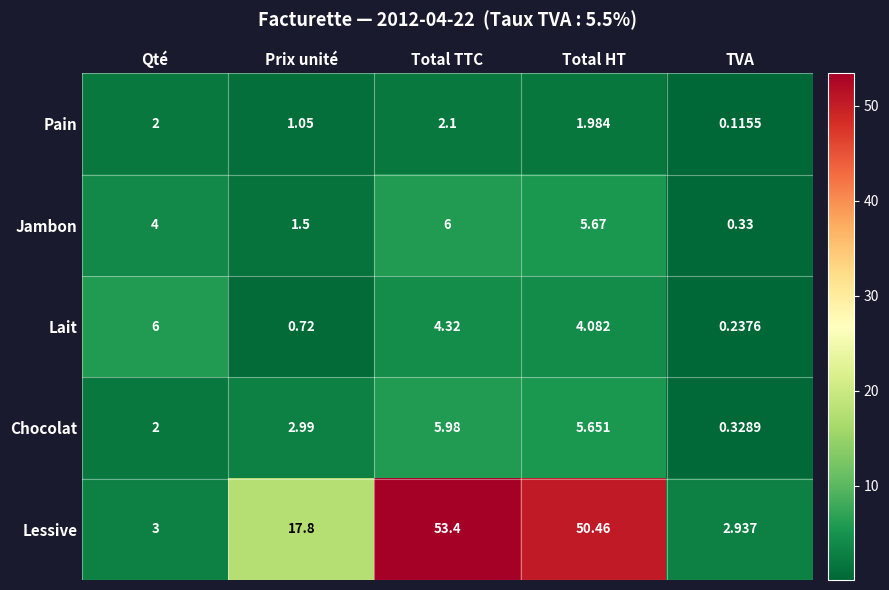

Which series has the largest range (max minus min)?

Lessive